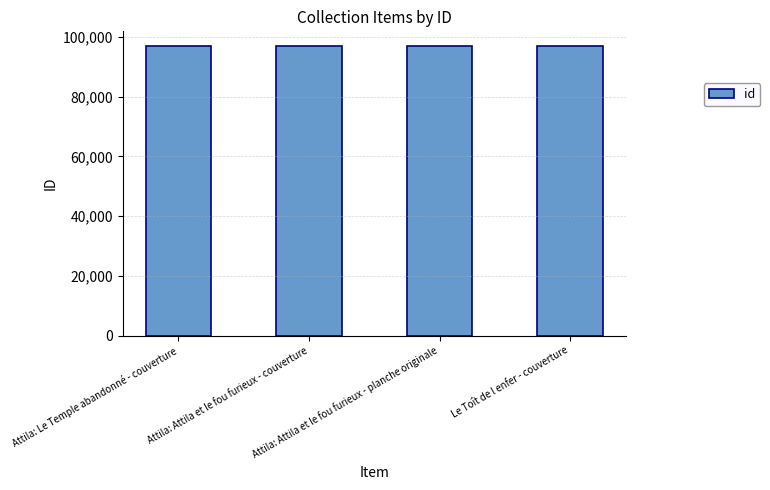

What is the value of the 3rd bar from the left?

97011